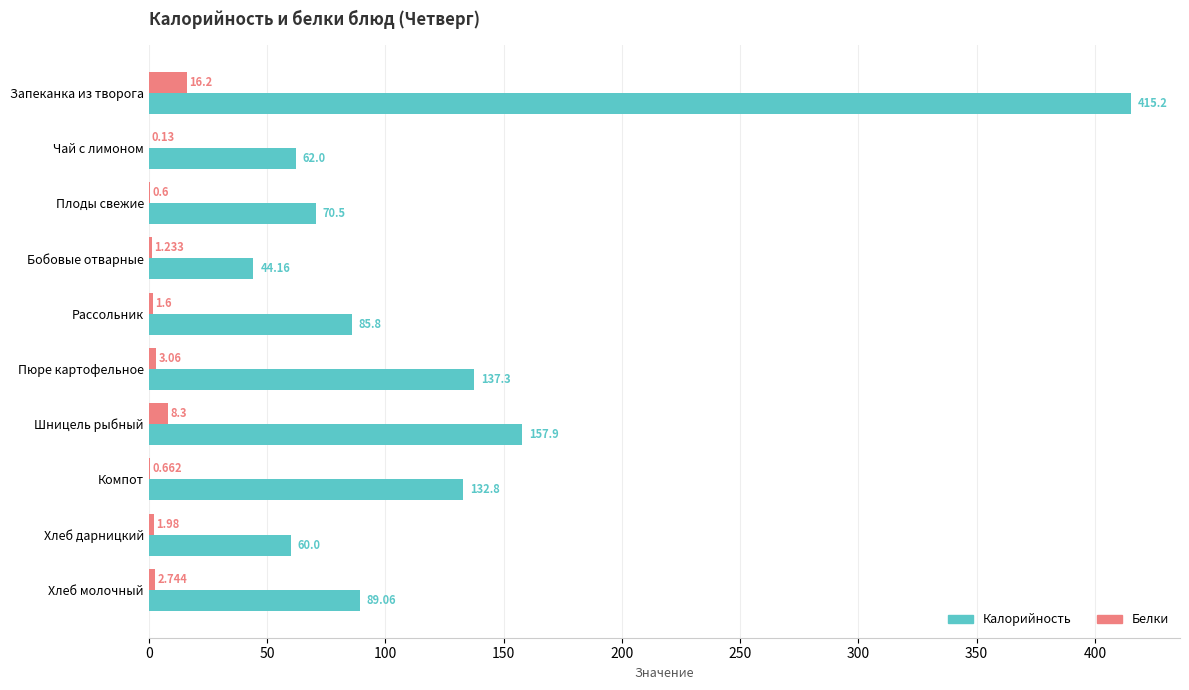

Which category has the highest value in the Калорийность series?

Запеканка из творога